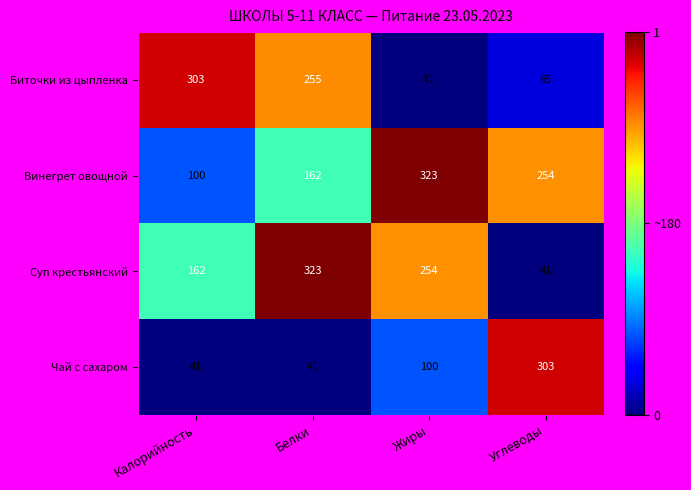

At Калорийность, list the series in order from largest to smallest.

Биточки из цыпленка, Суп крестьянский, Винегрет овощной, Чай с сахаром